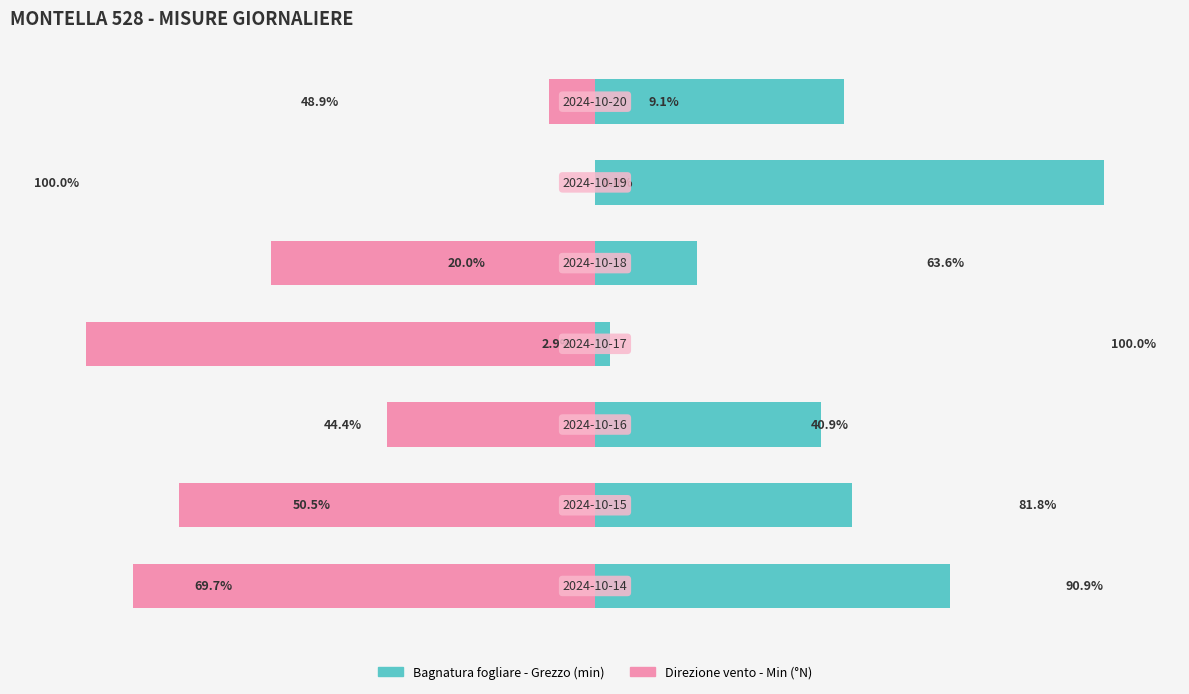

At 5, list the series in order from largest to smallest.

Bagnatura fogliare - Grezzo, Direzione vento - Min (°N)